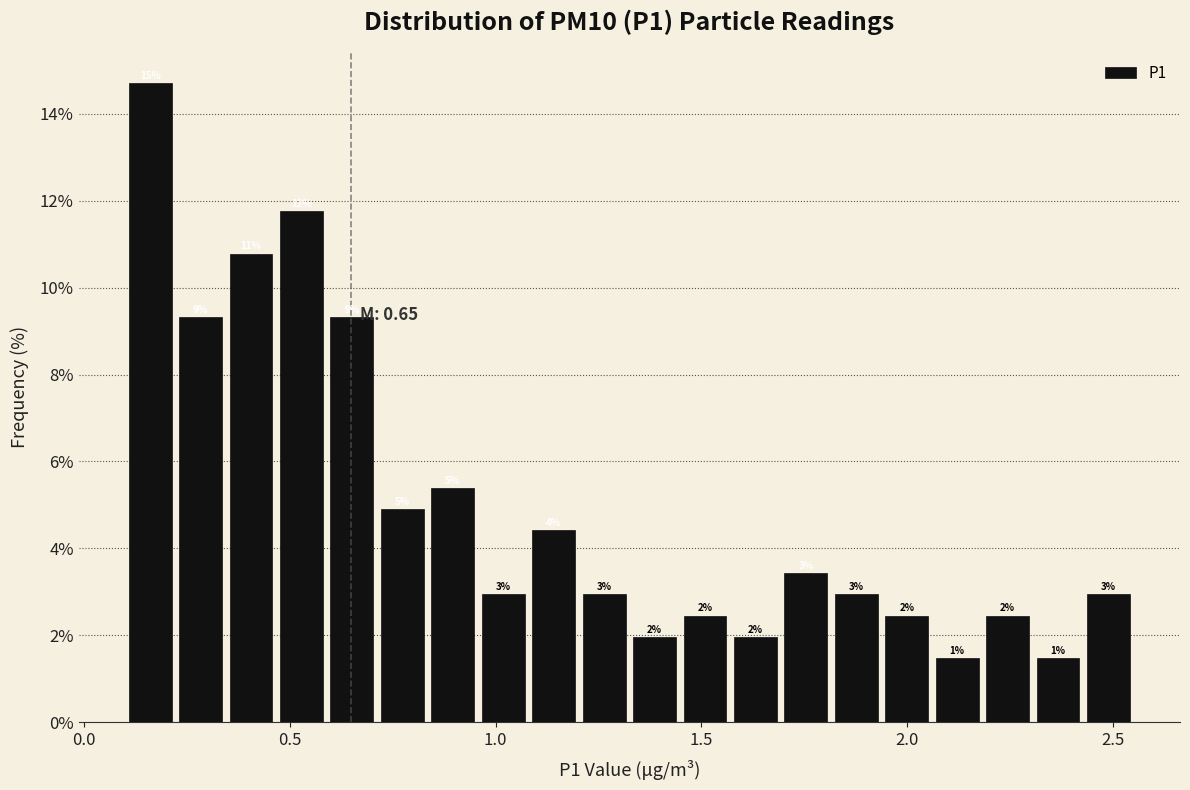

Read against the x-axis, roughly where is the centre of the tallest bar?

0.15